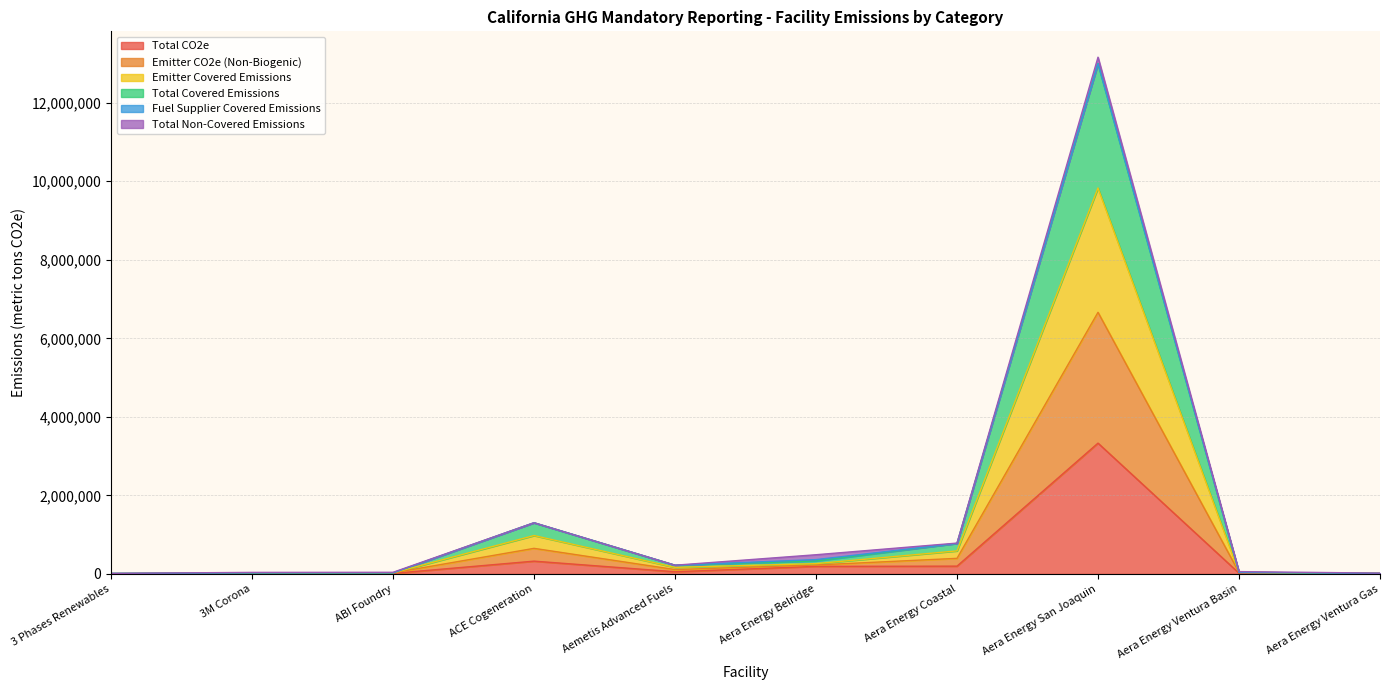

What is the maximum value for Total CO2e?

3331118.6